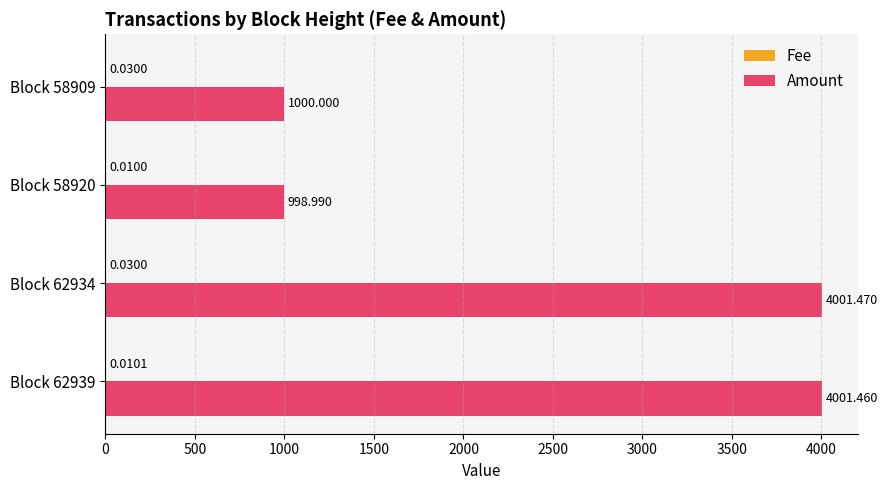

Which series has the largest total across all categories?

Amount